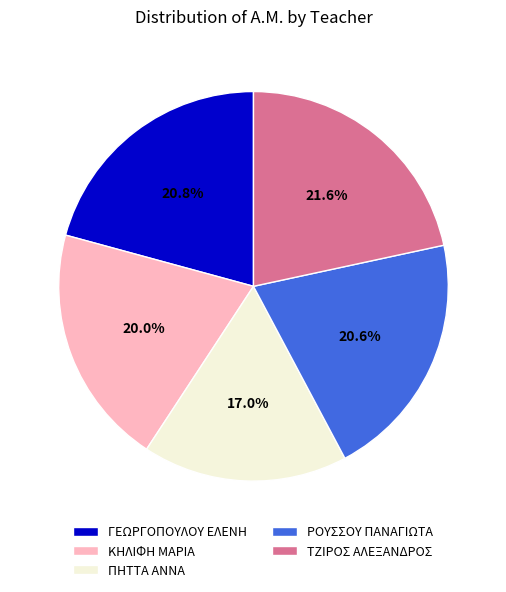

Is there any slice that represents more than half of the pie?

No